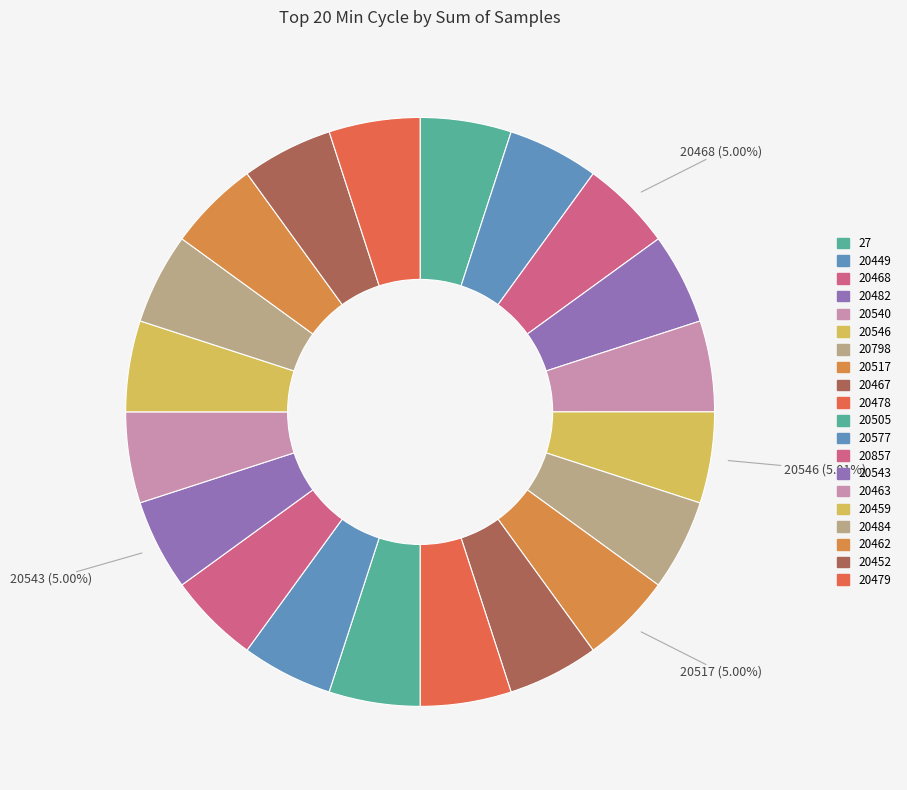

Rank the categories by value from lowest to highest.

20467, 20540, 20459, 20479, 20449, 20798, 20463, 20577, 20482, 20478, 20505, 20452, 20857, 20484, 27, 20462, 20468, 20543, 20517, 20546